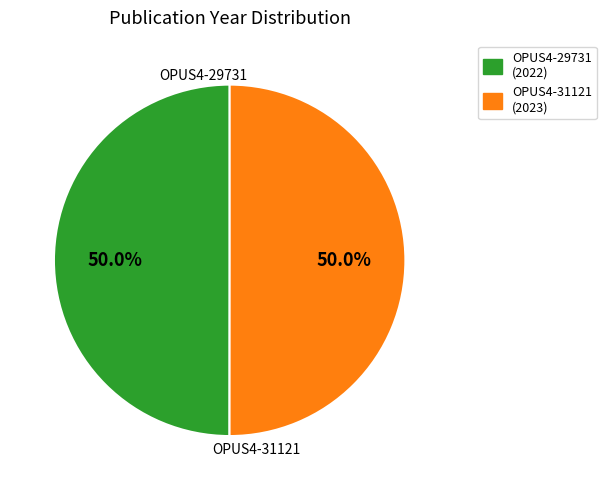

How many segments does this pie chart have?

2